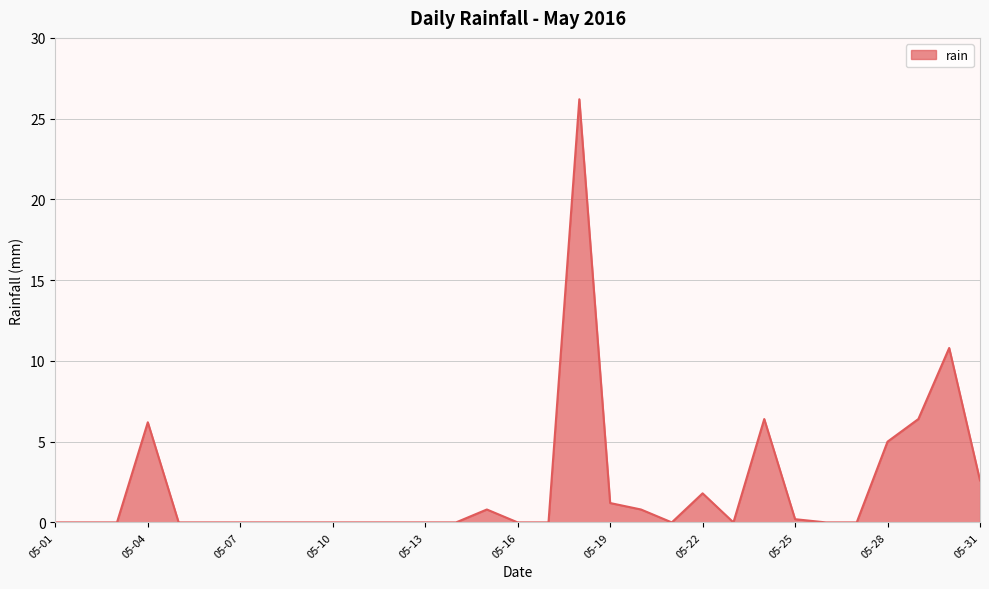

Does the chart have visible grid lines?

Yes